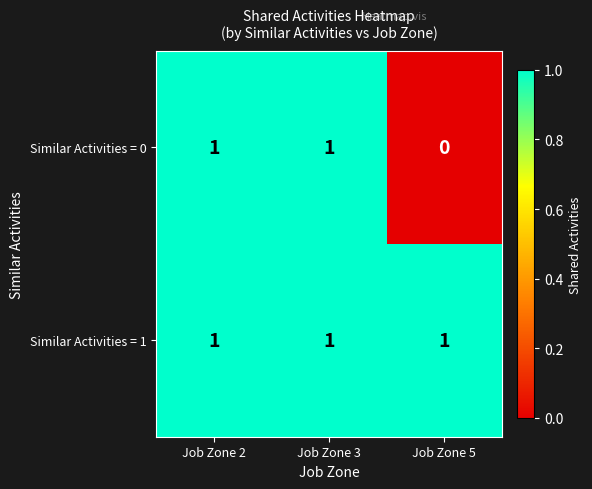

Reading right to left, transcribe all the data shown in this chart.

Similar Activities = 0: 0	1	1
Similar Activities = 1: 1	1	1